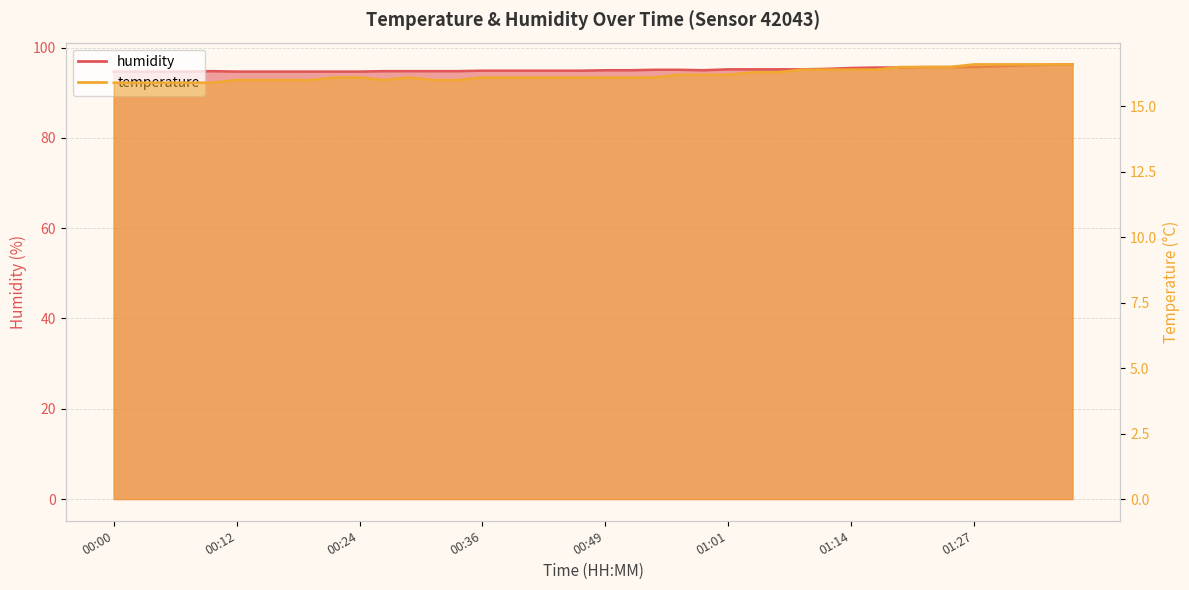

What is the sum of the humidity values at 01:19 and 00:58?

190.6